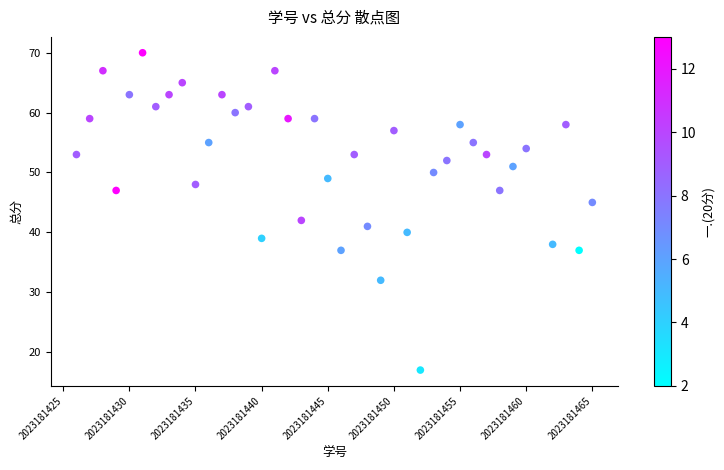

What is the range of X values (max minus min)?

39